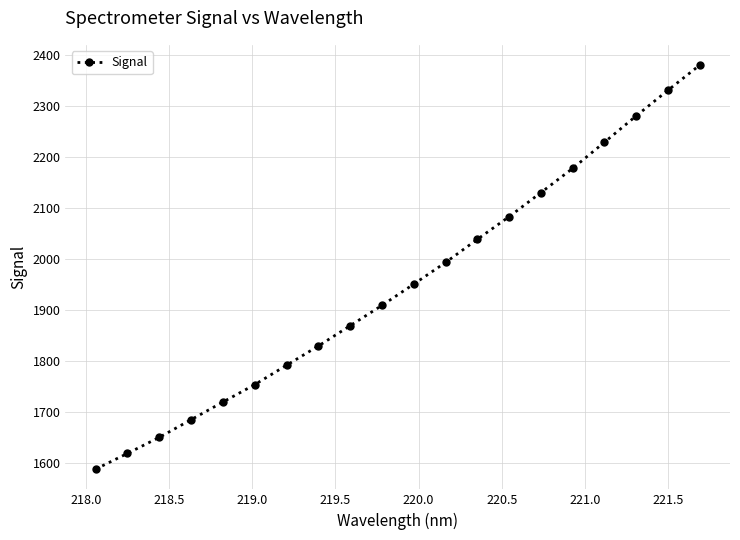

What is the value of the 1st point from the left?

1587.3